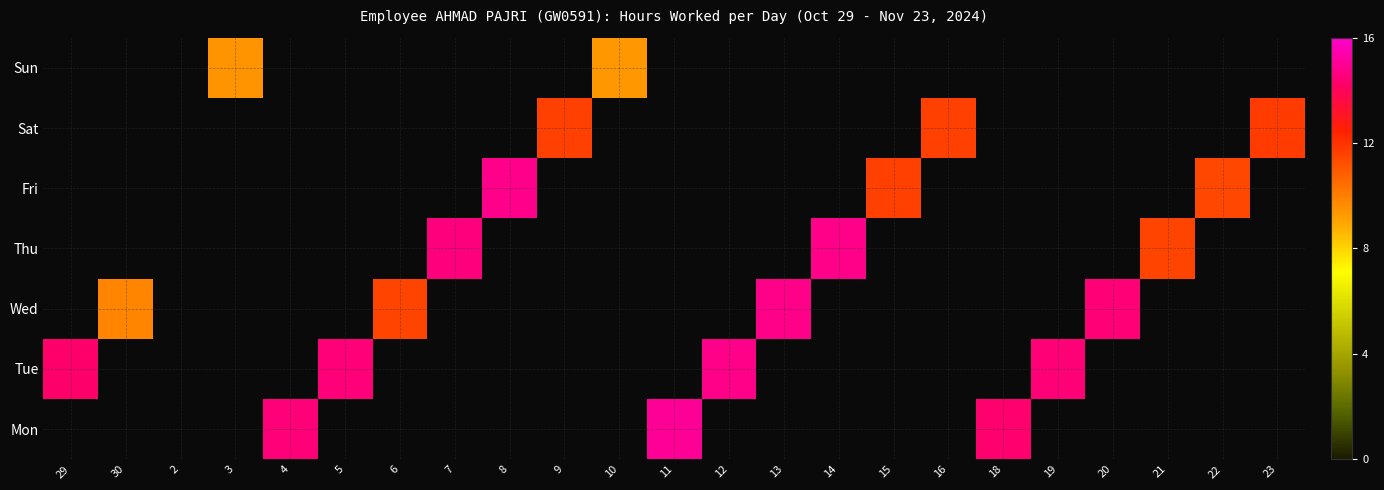

How many values in Fri are above zero?

3